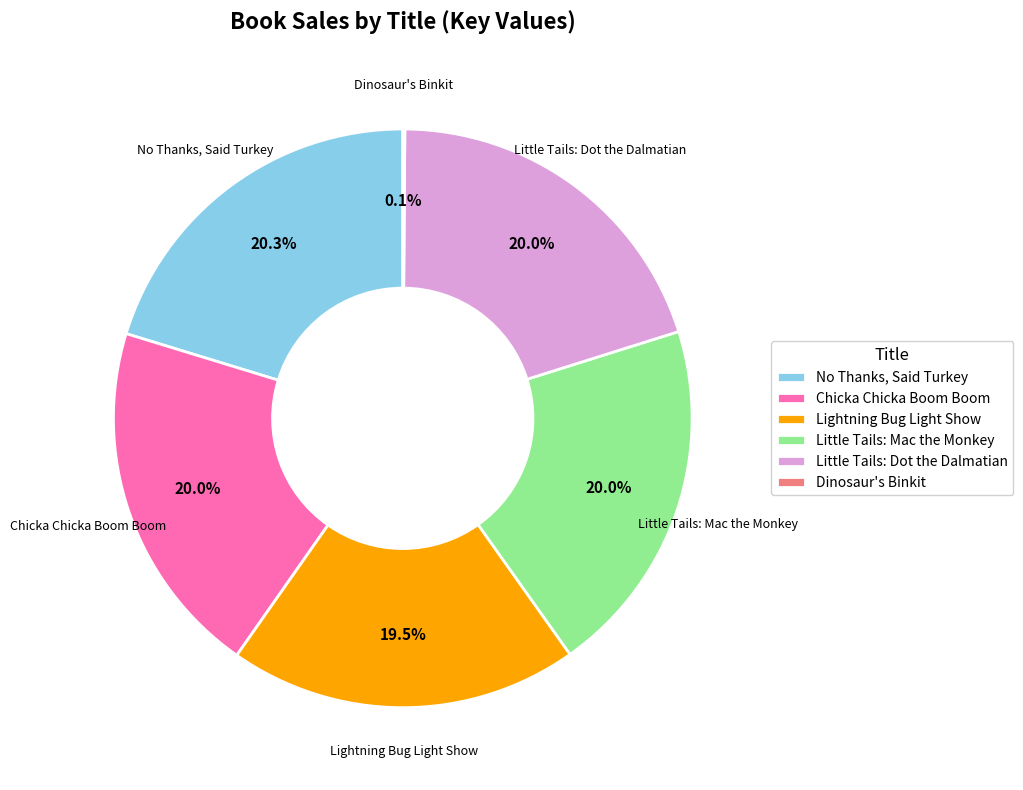

How much of the chart is everything except Chicka Chicka Boom Boom?

80.0%